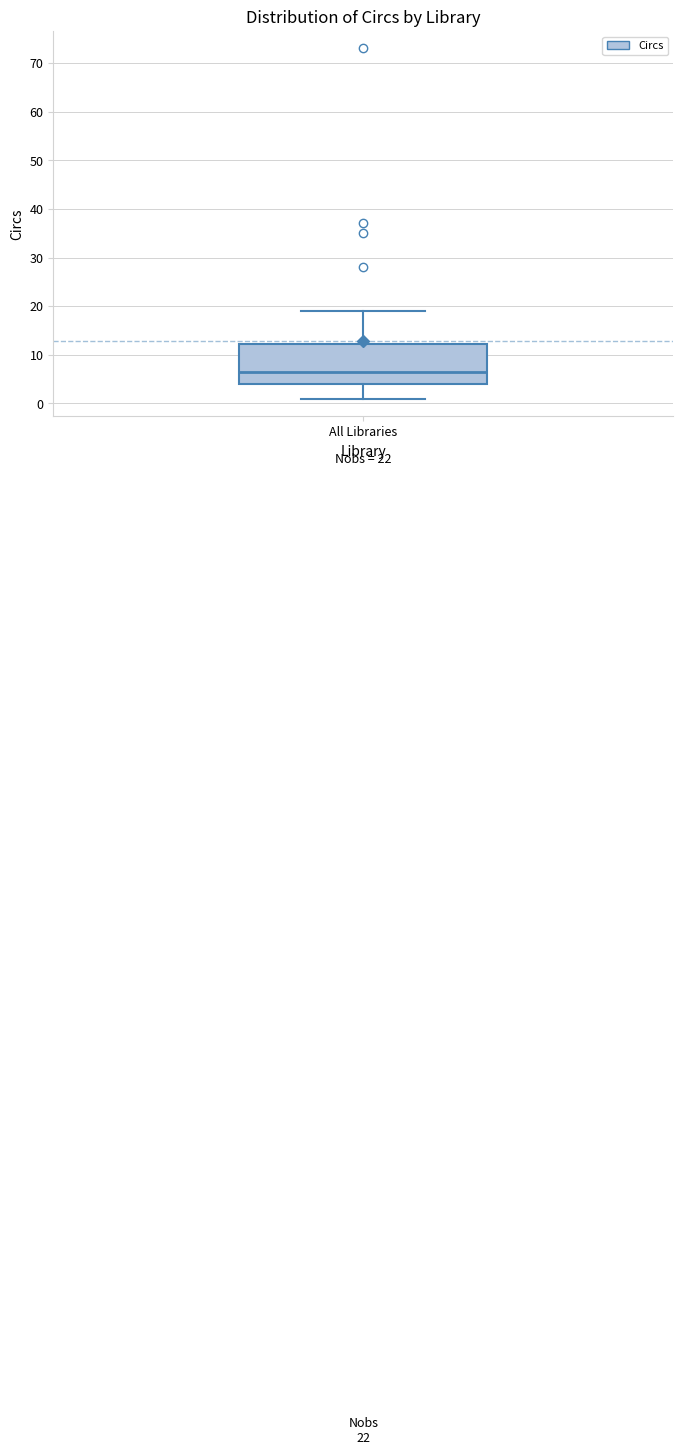

Read this box plot against the y-axis: the position of the median line, the range covered by the box, and the ends of both whiskers. The values are not printed on the chart, so give them approximately, as read against the axis.

median 7, box 4 to 12, whiskers 1 to 19